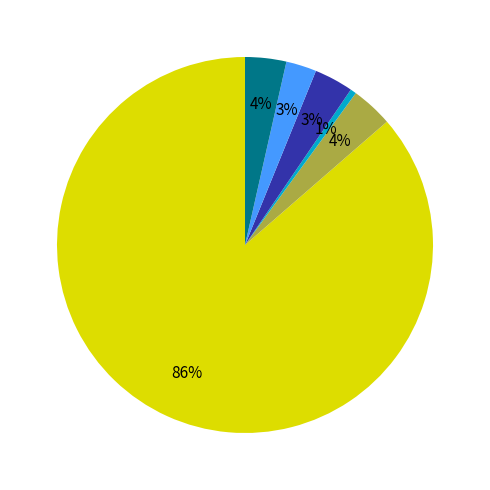

Does any single category account for the majority?

Yes